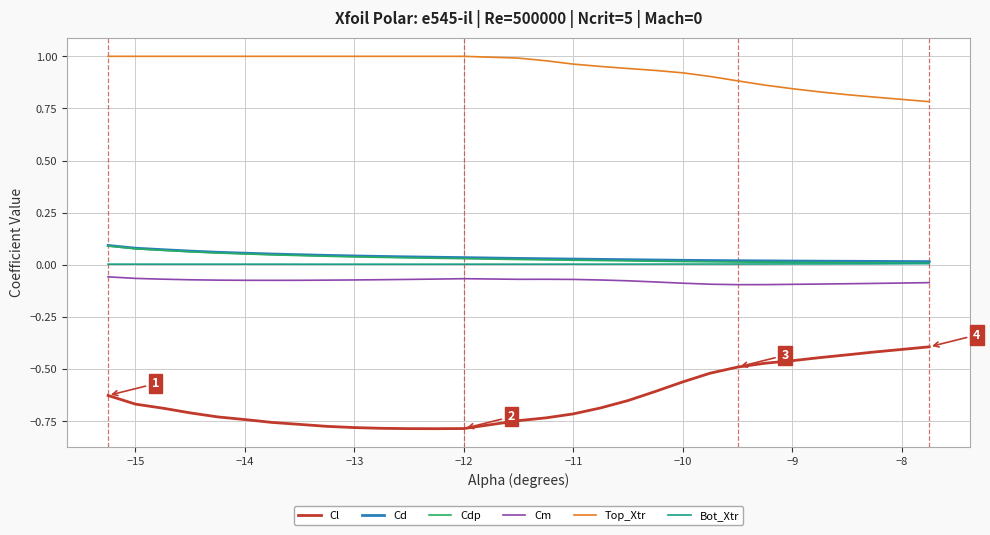

Which series has the widest spread of values?

Cl